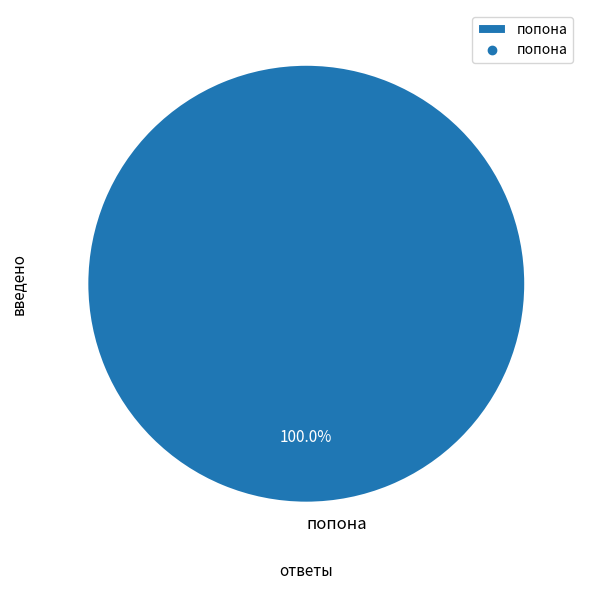

Count the number of slices in the pie.

1